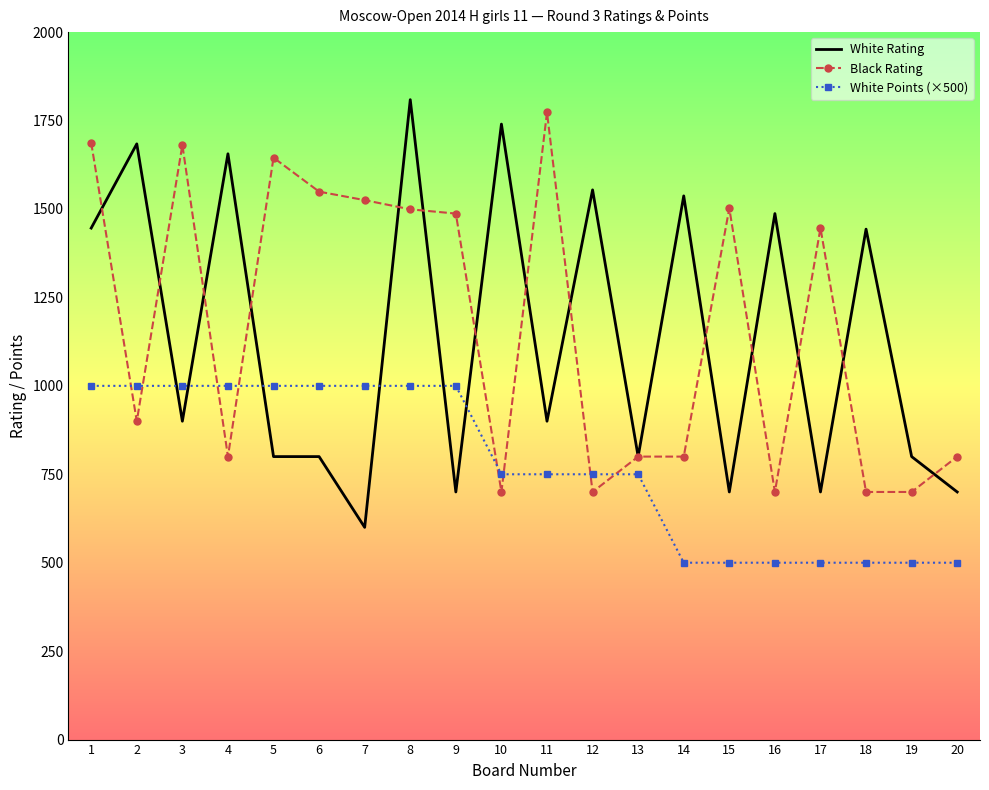

Is the value of Black Rating at 12 greater than the value of White Points (×500) at 13?

No